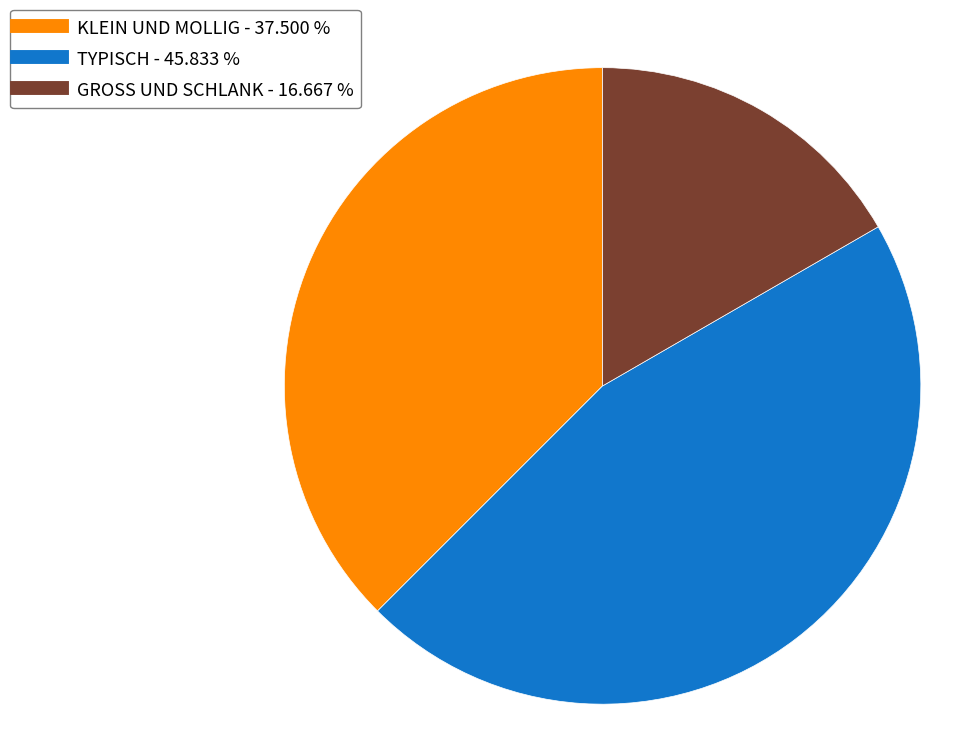

Is there a majority slice in this chart?

No